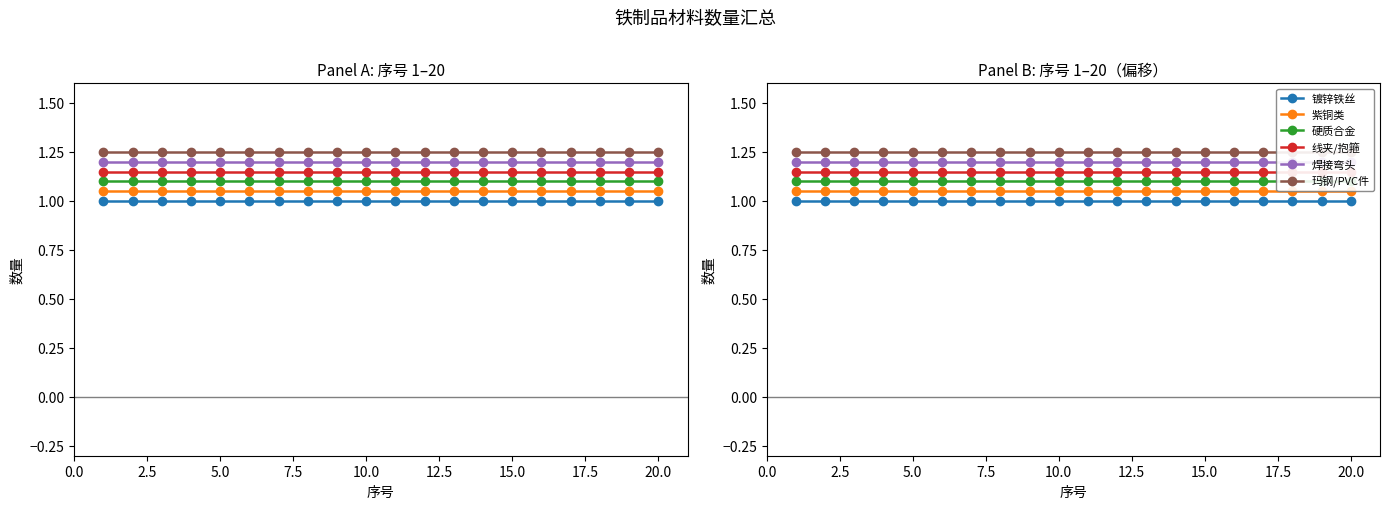

Which series changed the most between 12.5 and 22.5?

镀锌铁丝